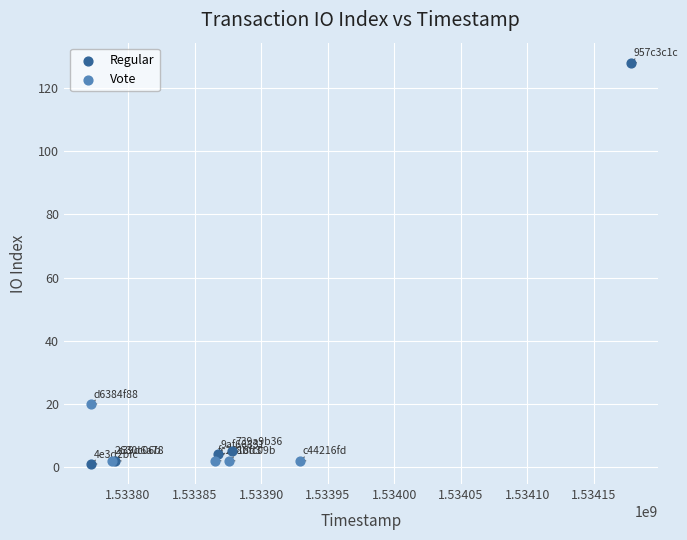

Which series reaches the maximum Y coordinate?

Regular